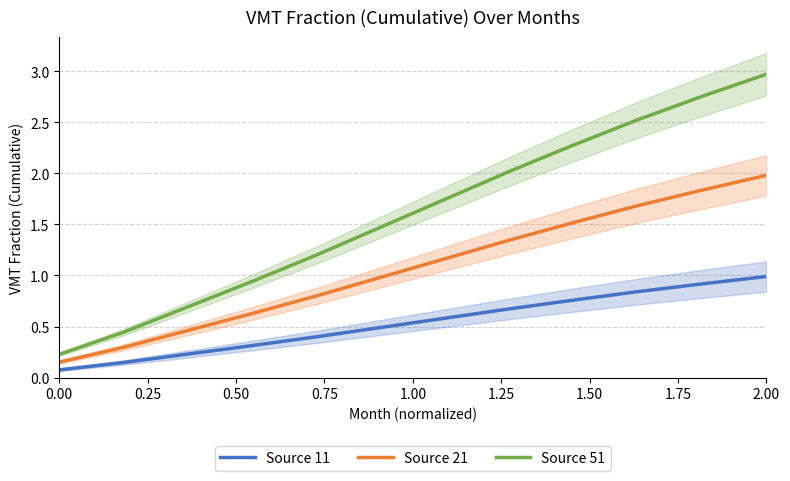

What is the highest value of the Source 21 series?

2.0